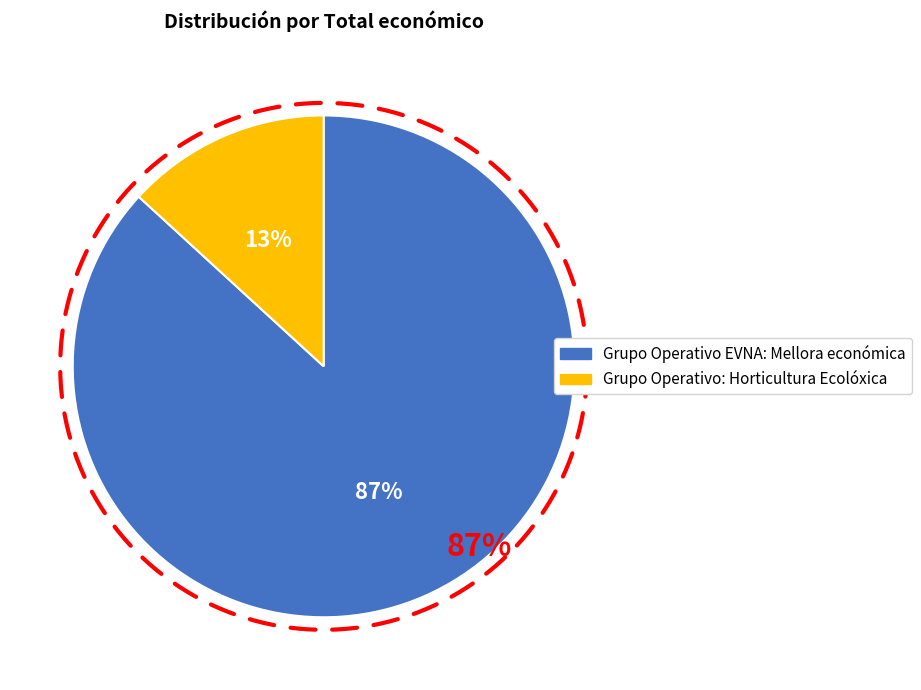

To the nearest percent, what is the difference between the Grupo Operativo EVNA: Mellora económica and Grupo Operativo: Horticultura Ecolóxica slice percentages?

74%